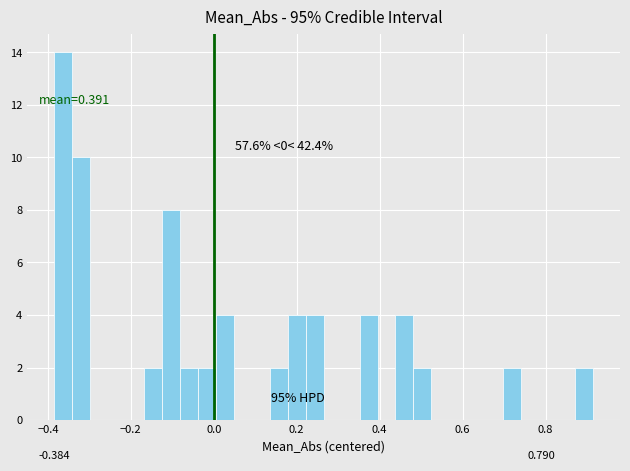

Read against the x-axis, roughly where is the centre of the tallest bar?

-0.36